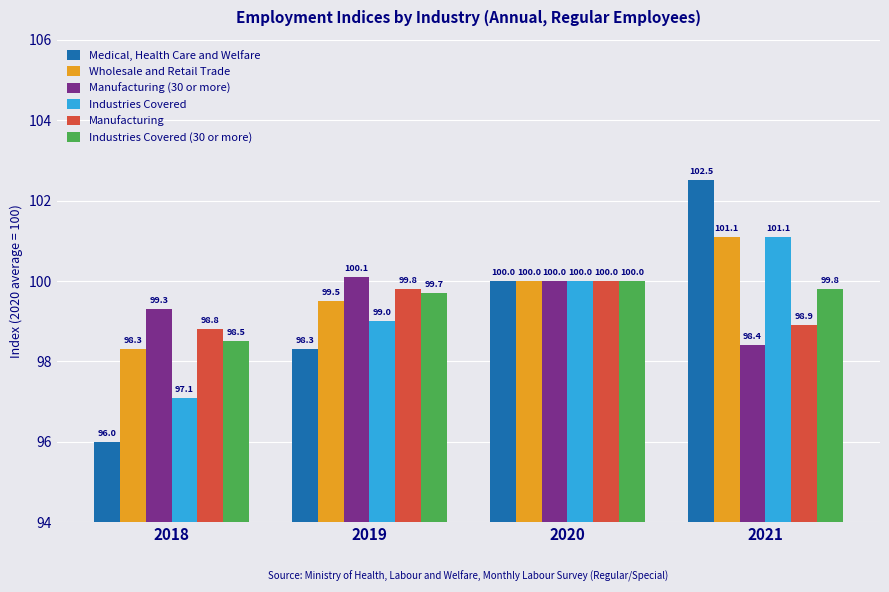

Which series has the largest range (max minus min)?

Medical, Health Care and Welfare